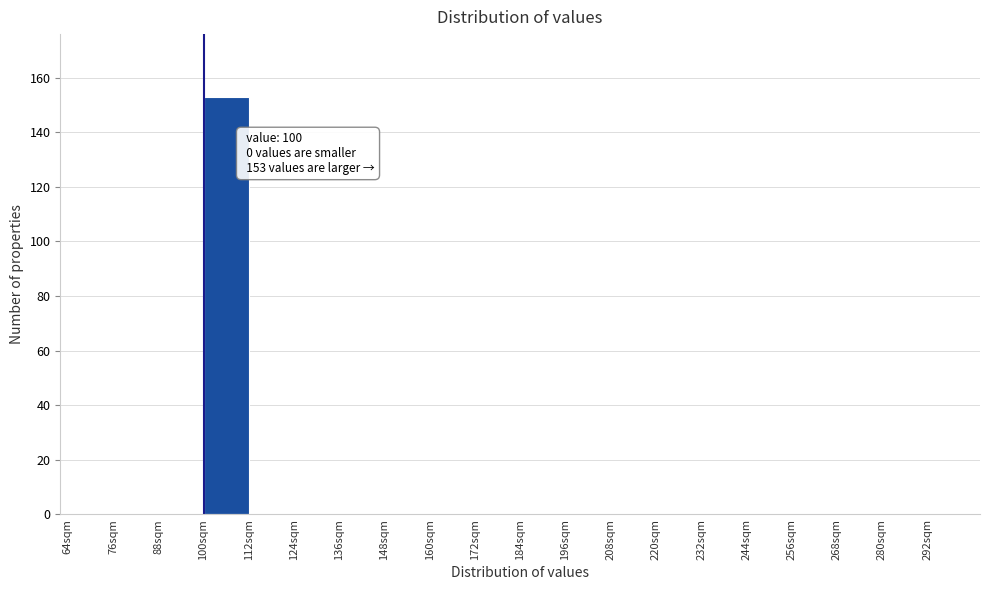

Over which range of the x-axis is the bar tallest?

100 to 112